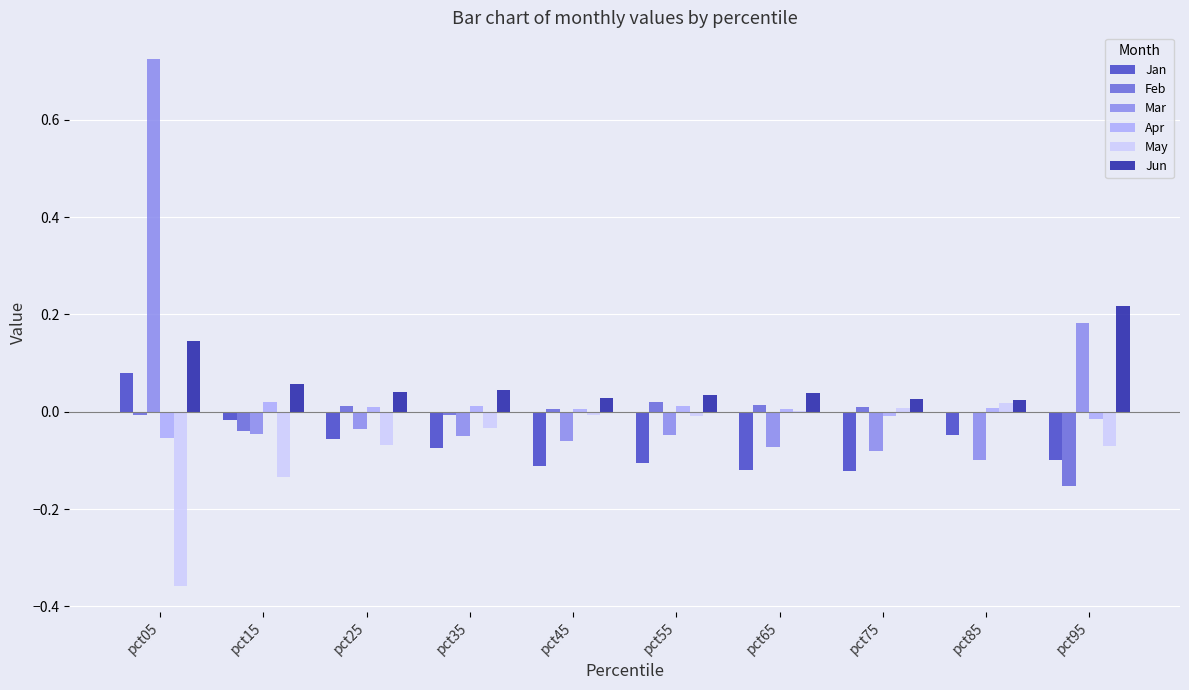

Is it true that Mar equals -0.0 at pct25?

True